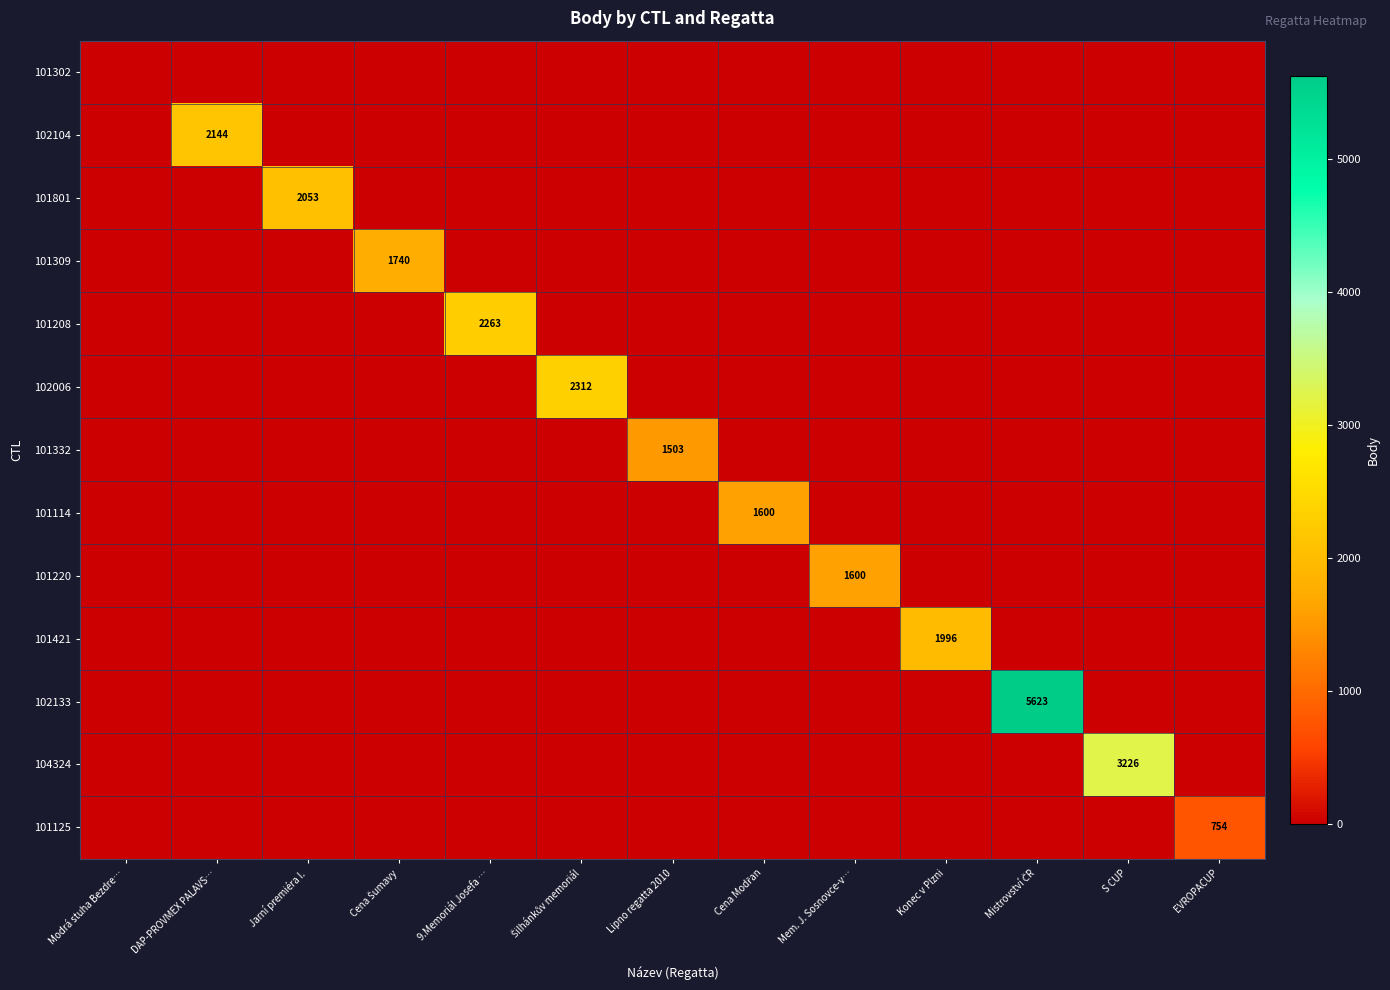

At how many categories does at least one series exceed 2611?

2